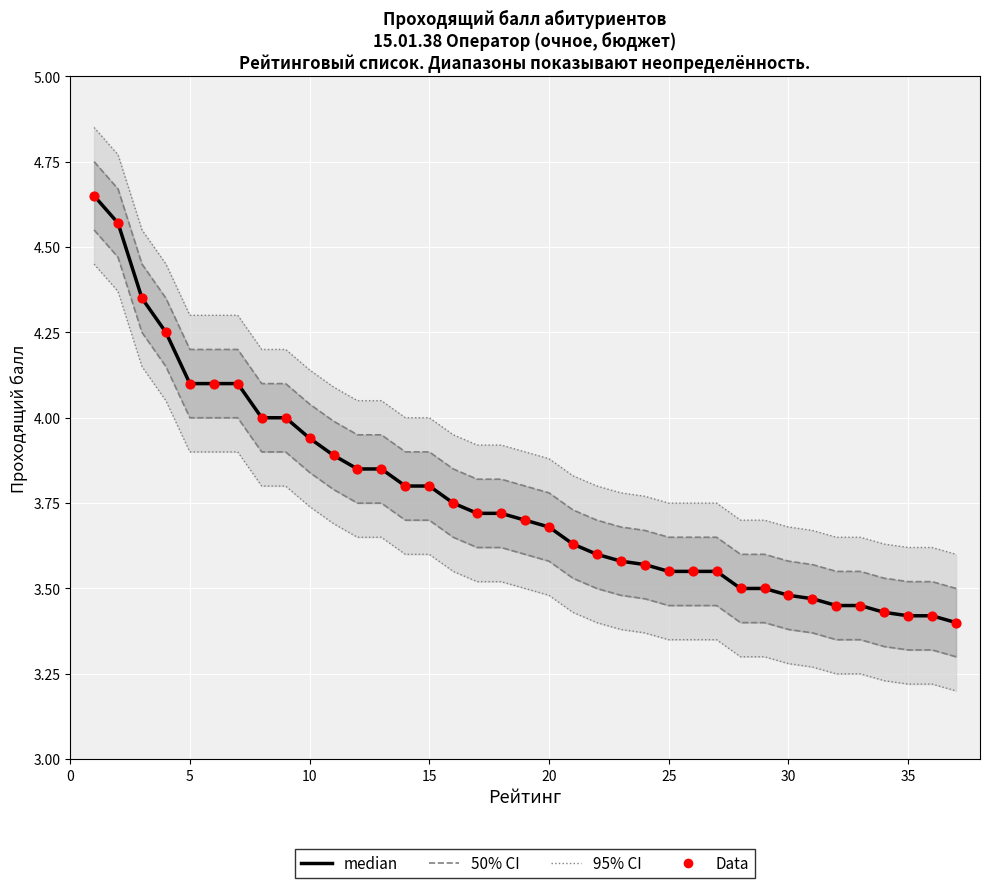

Which series contains the highest Y value?

95% CI